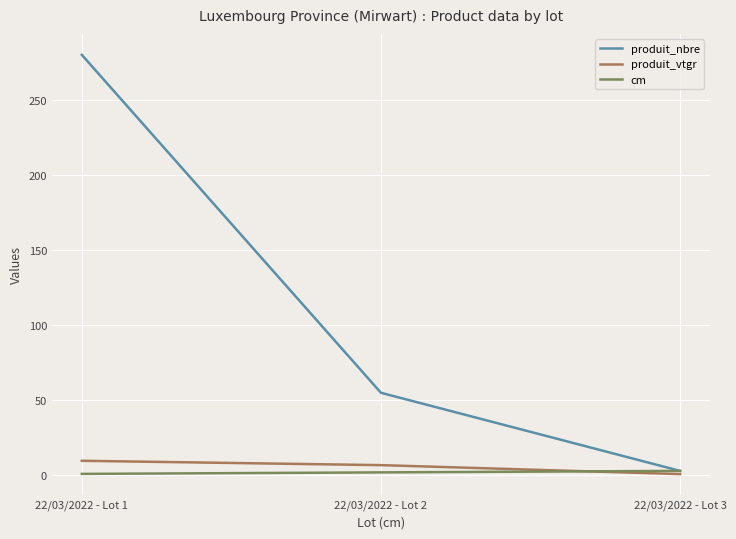

Where is produit_vtgr nearest to the value 5?

22/03/2022 - Lot 2